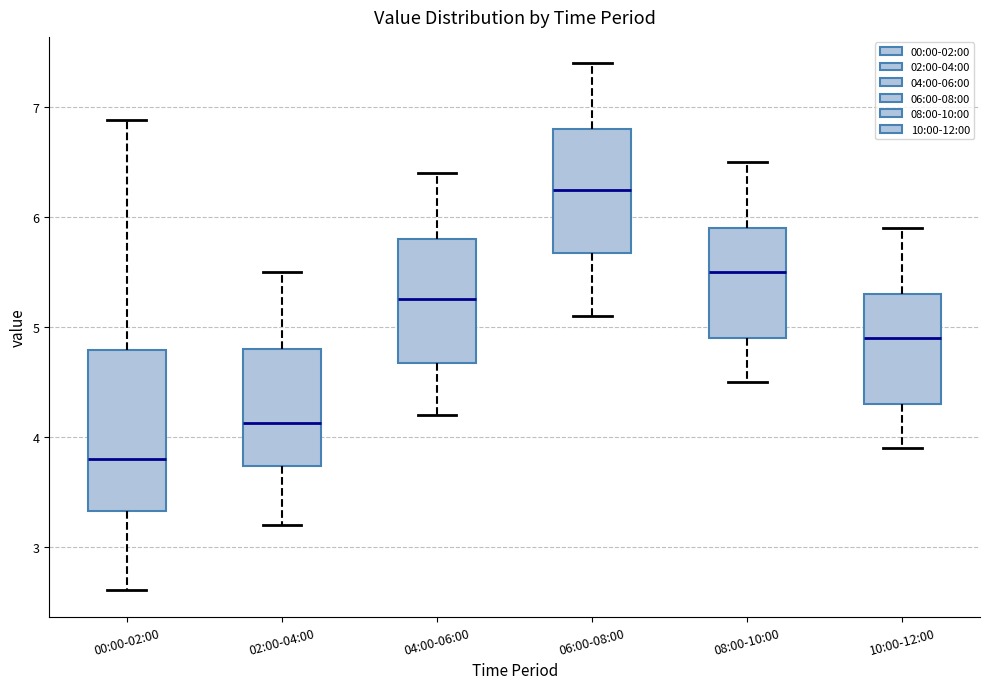

Which box has the highest median line?

06:00-08:00